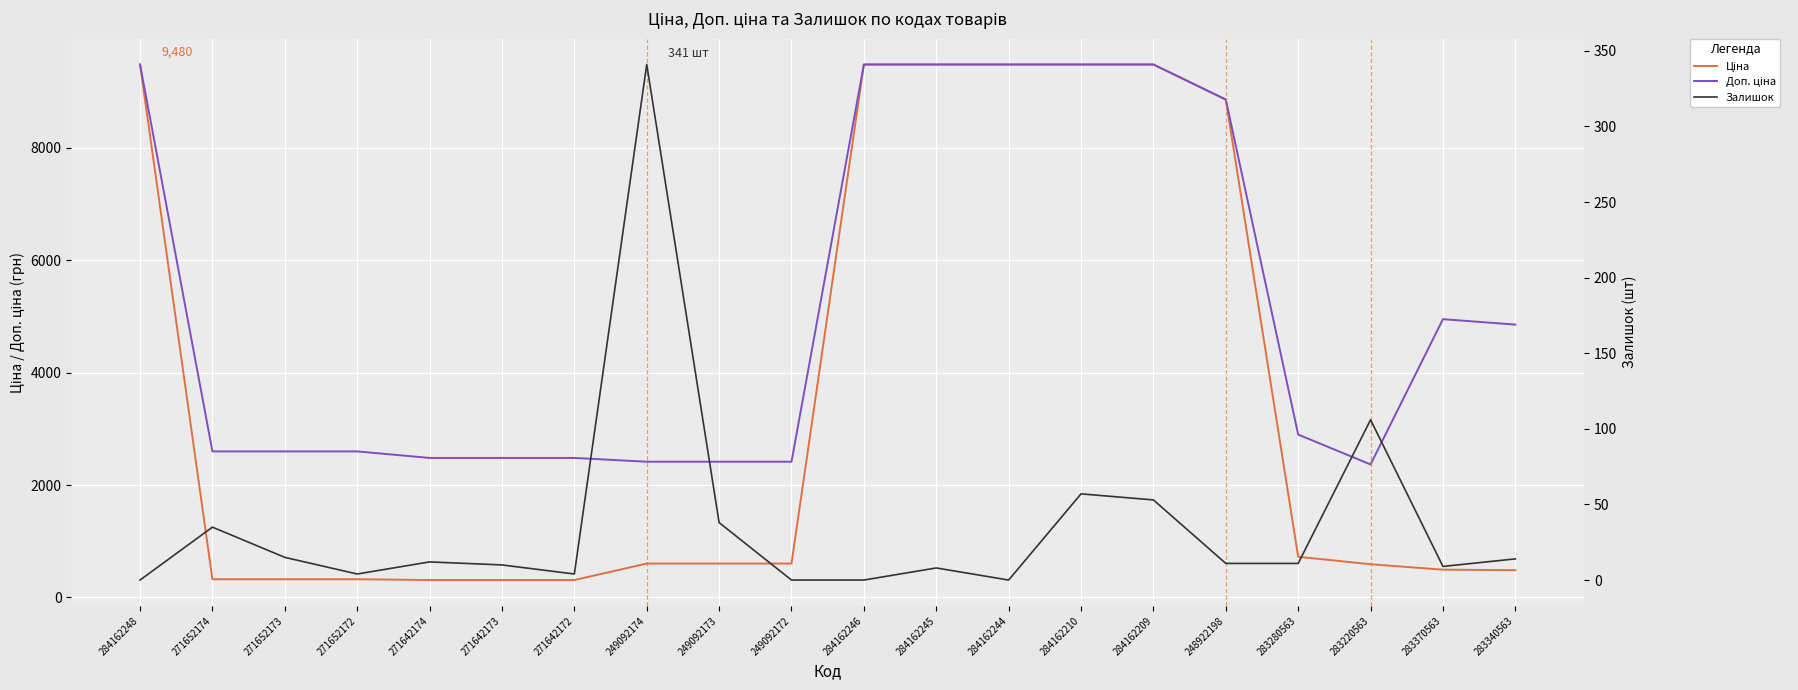

What are all the series names shown in the legend?

Ціна, Доп. ціна, Залишок